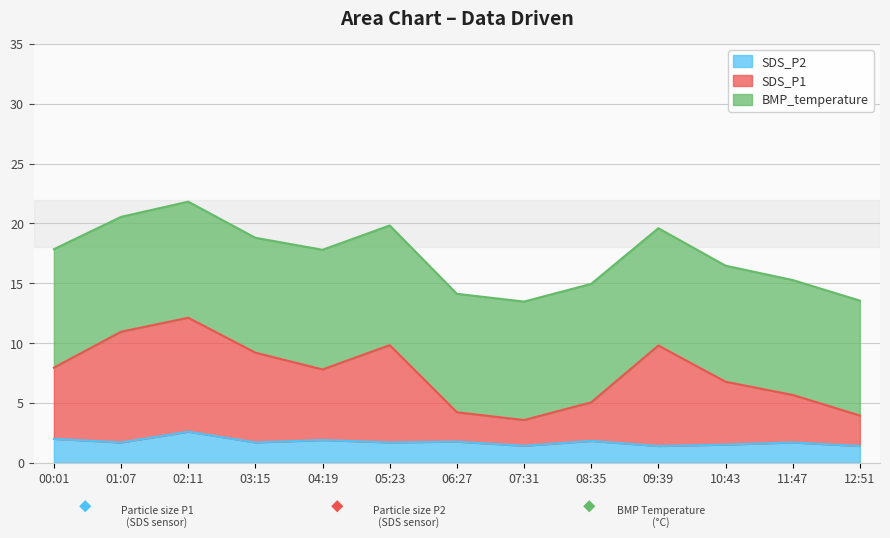

Is the value of SDS_P1 at 02:11 greater than the value of SDS_P2 at 00:01?

Yes